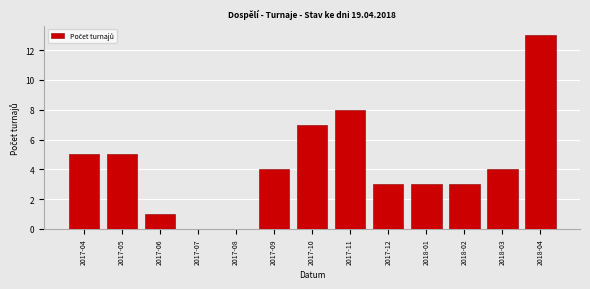

Reading left to right, extract all data points from this chart.

2017-04=5	2017-05=5	2017-06=1	2017-07=0	2017-08=0	2017-09=4	2017-10=7	2017-11=8	2017-12=3	2018-01=3	2018-02=3	2018-03=4	2018-04=13